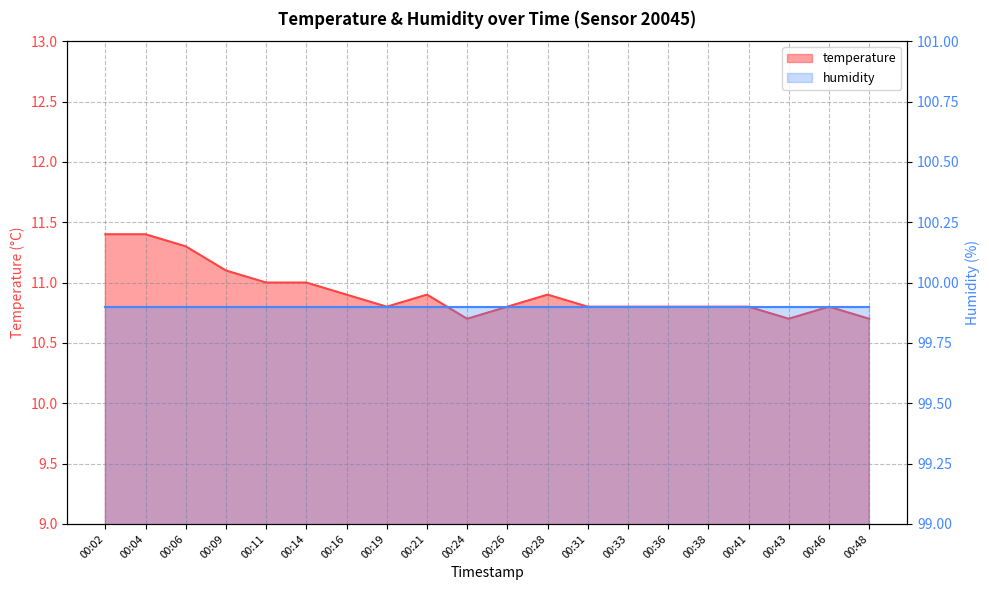

What is the minimum value shown in the chart?

10.7